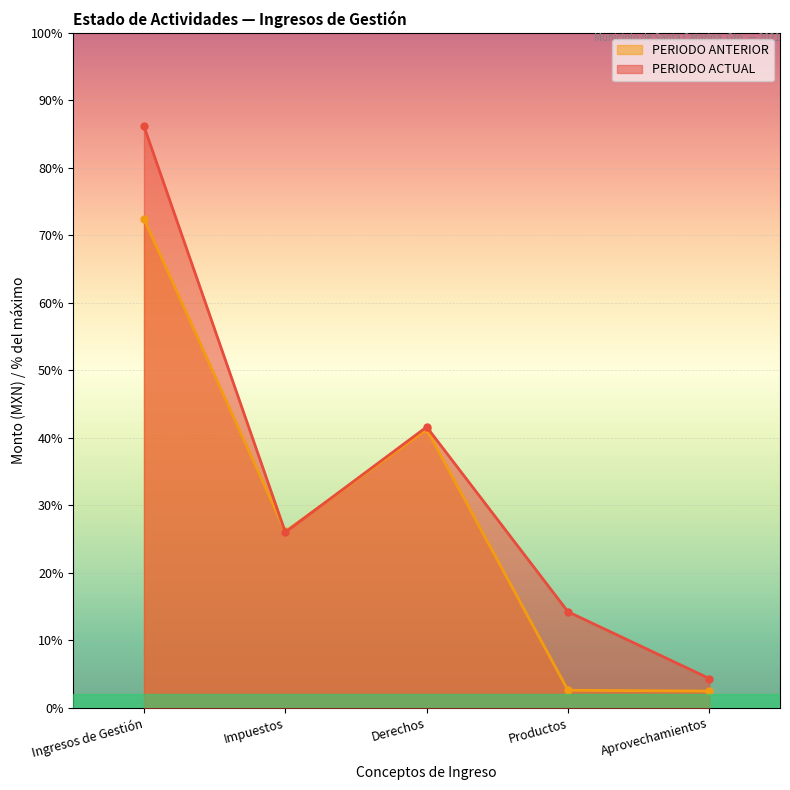

Reading right to left, extract all data points from this chart.

PERIODO ACTUAL: 259653.9	853087.2	2496084.3	1560250.5	5169075.9
PERIODO ANTERIOR: 148031.7	154958.4	2475406.0	1567052.4	4345448.5